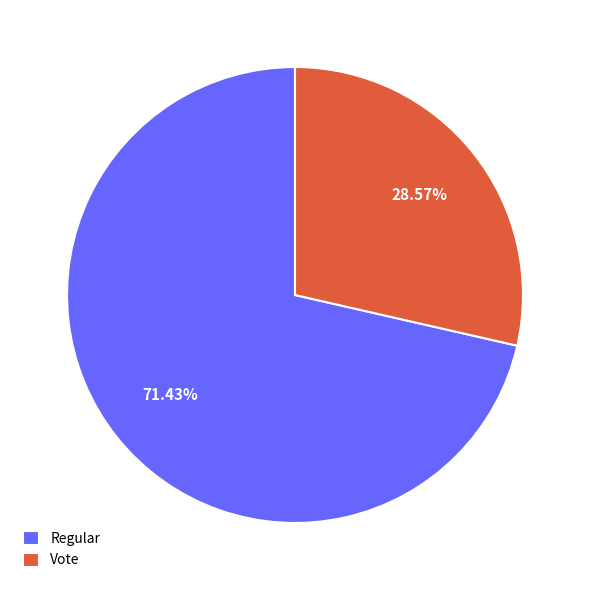

How many slices are in this pie chart?

2